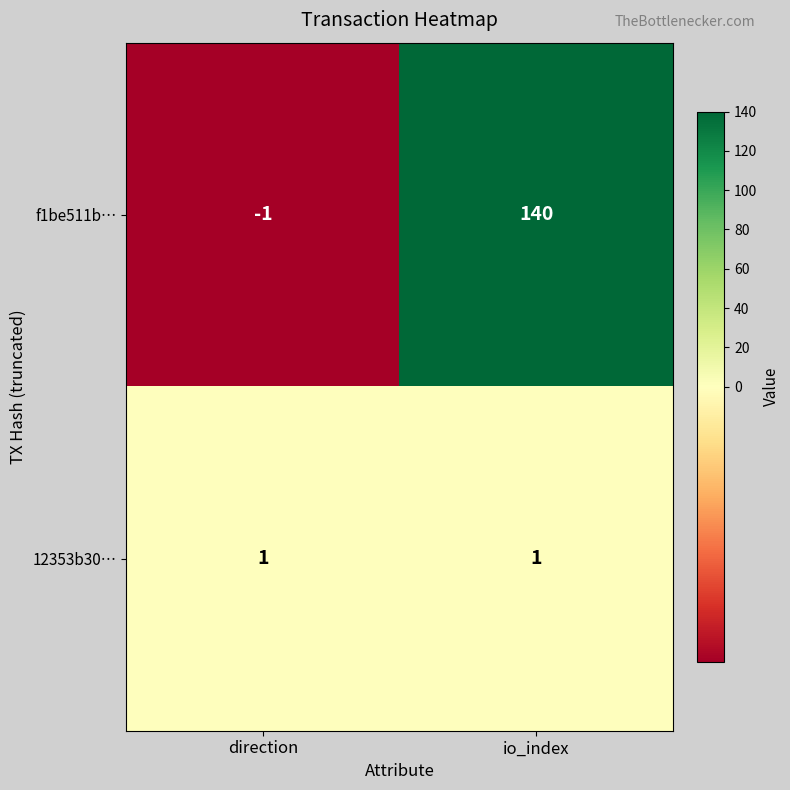

What is the sum of all f1be511b… values?

139